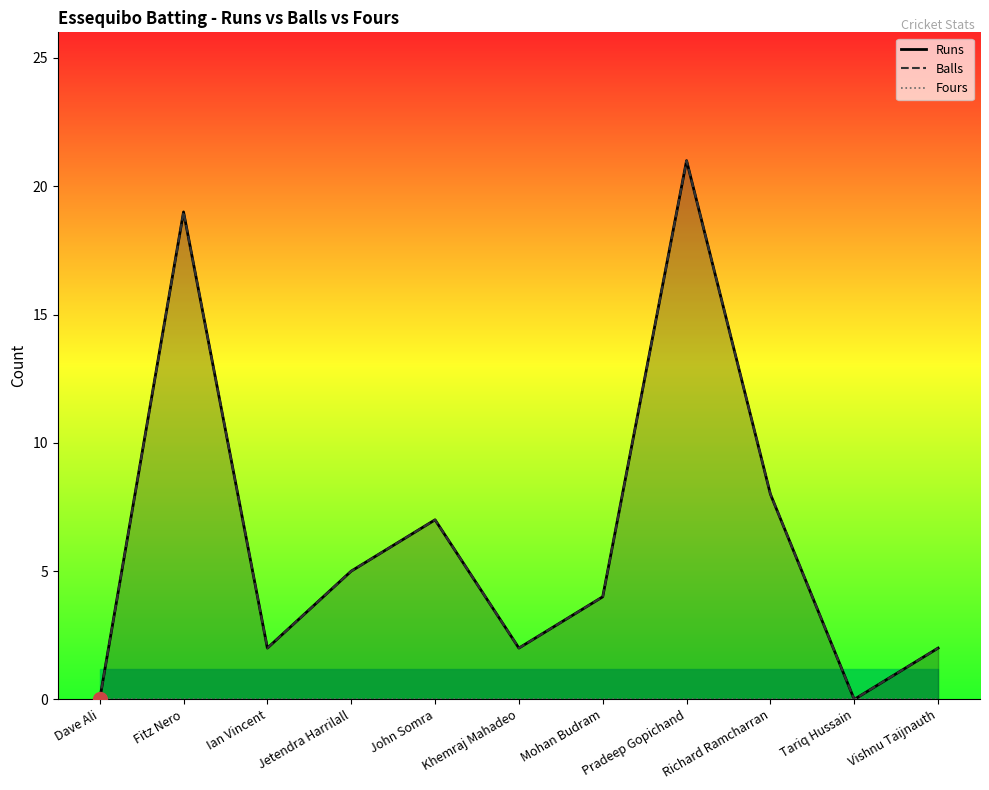

Rank the series by their maximum value, from lowest to highest.

Fours, Runs, Balls